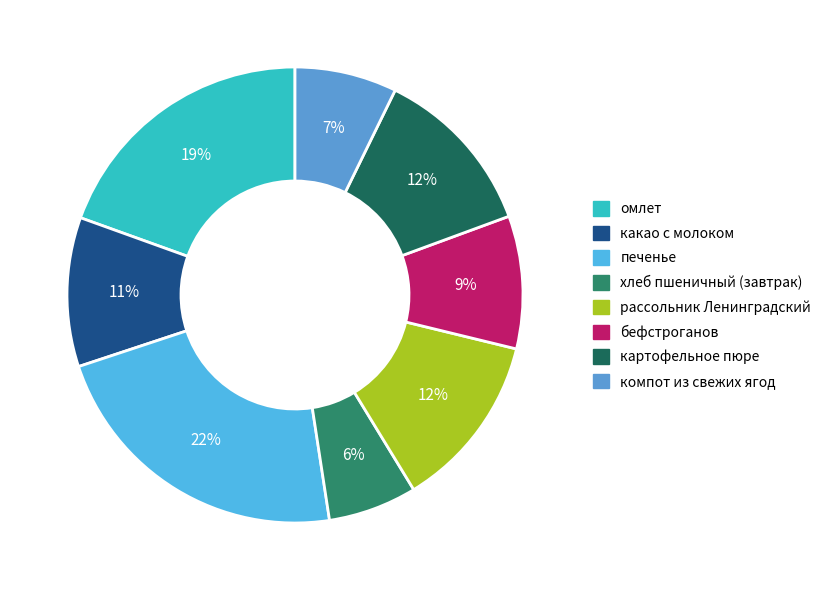

Is омлет the majority of the pie?

No